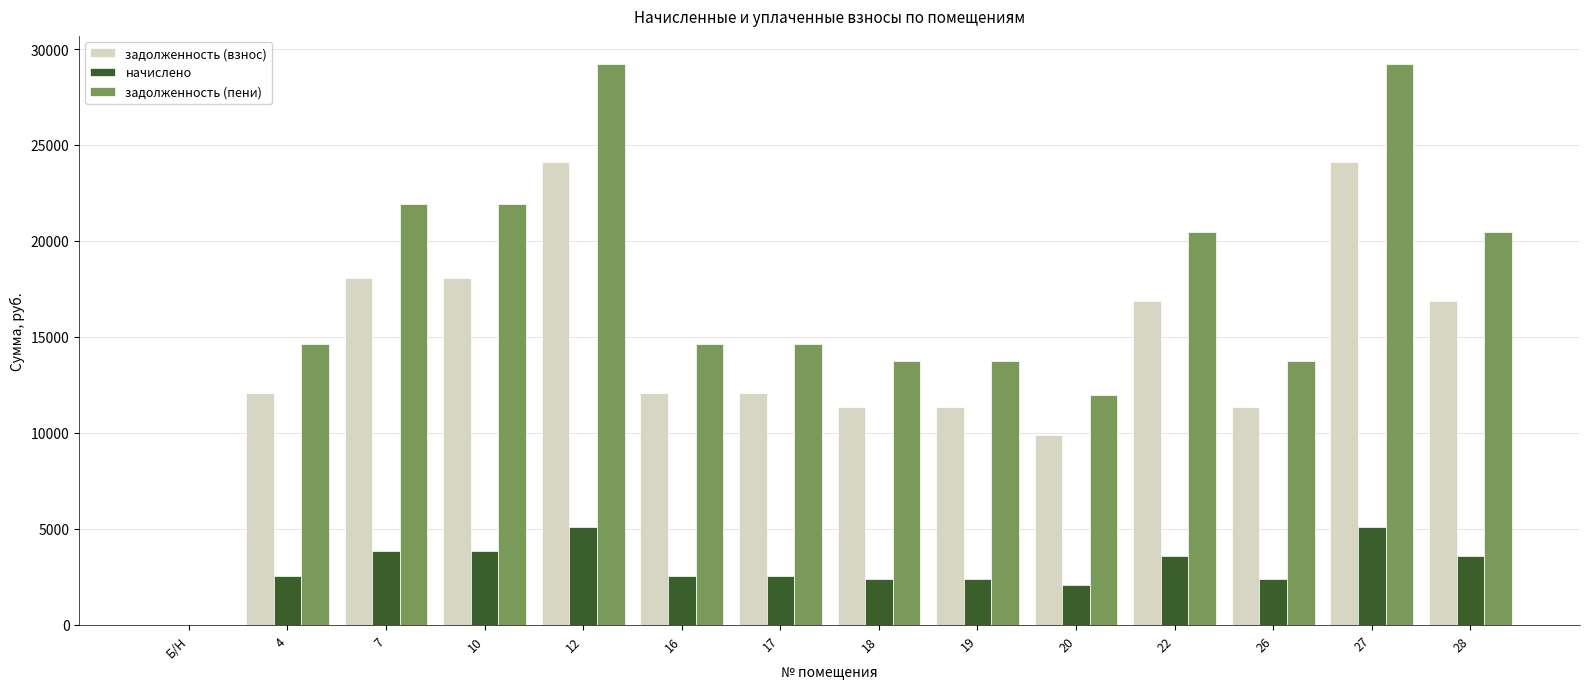

The value of задолженность (пени) at Б/Н is -14862.5. True or false?

False